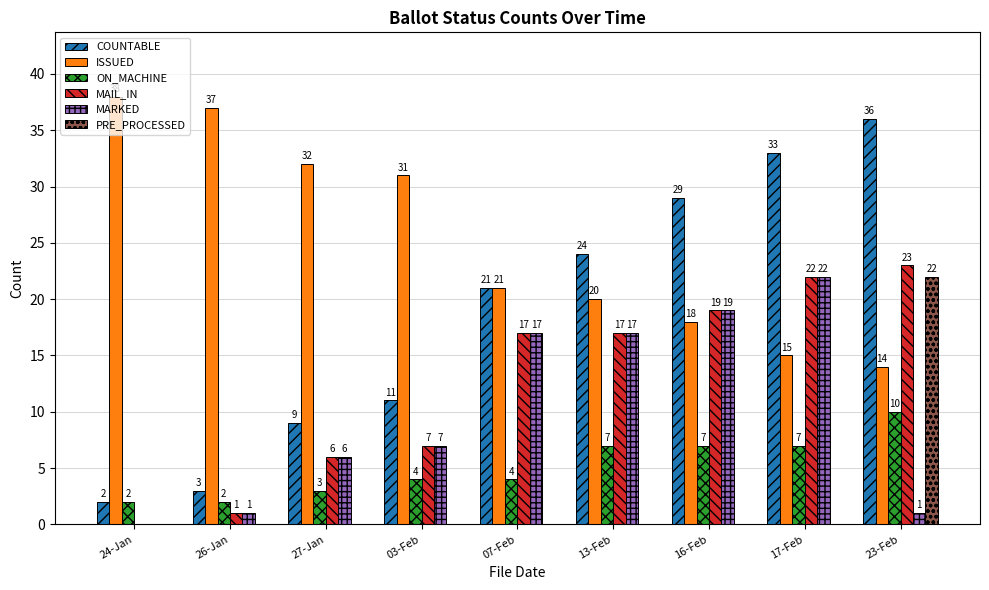

Reading left to right, what are all the values shown in this chart?

COUNTABLE: 2	3	9	11	21	24	29	33	36
ISSUED: 38	37	32	31	21	20	18	15	14
ON_MACHINE: 2	2	3	4	4	7	7	7	10
MAIL_IN: 0	1	6	7	17	17	19	22	23
MARKED: 0	1	6	7	17	17	19	22	1
PRE_PROCESSED: 0	0	0	0	0	0	0	0	22